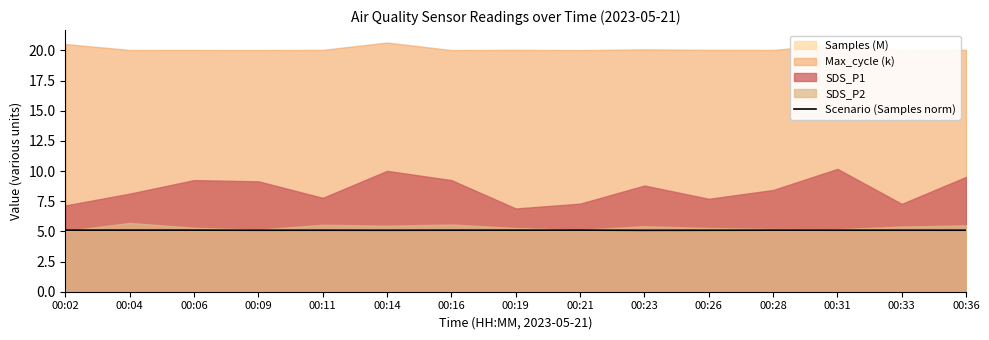

Reading right to left, extract all data points from this chart.

00:36=5.1	00:33=5.1	00:31=5.1	00:28=5.1	00:26=5.1	00:23=5.1	00:21=5.1	00:19=5.1	00:16=5.1	00:14=5.1	00:11=5.1	00:09=5.1	00:06=5.1	00:04=5.1	00:02=5.1